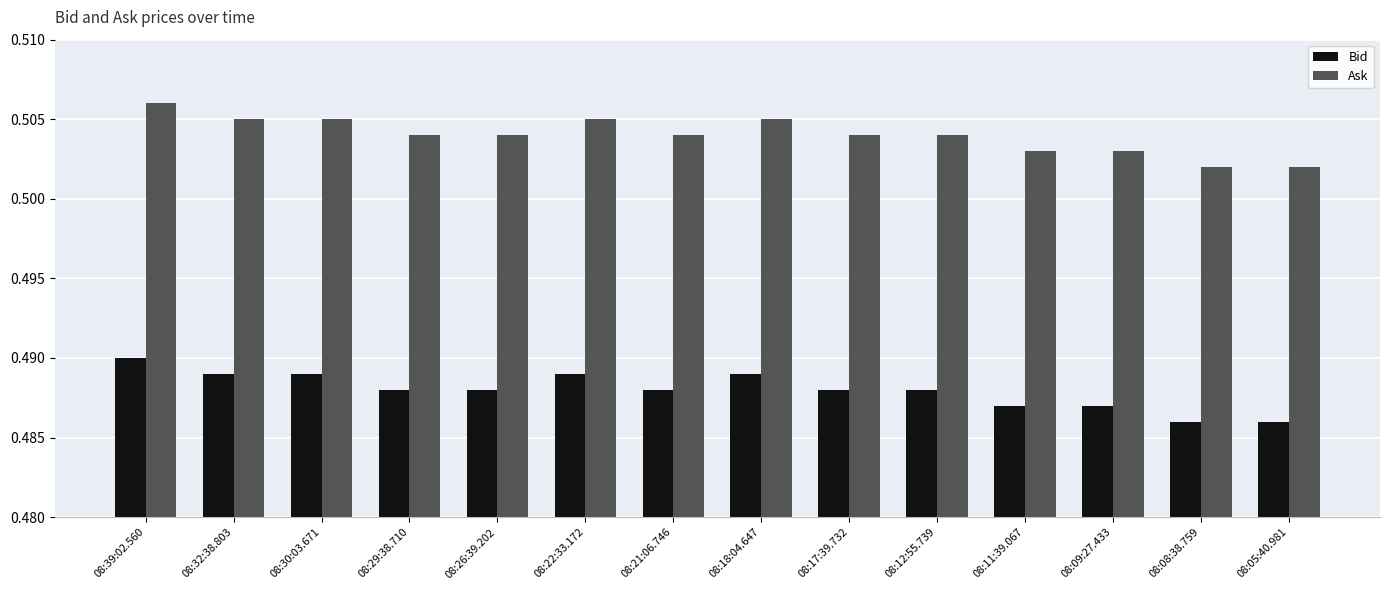

At which label does Bid reach its peak?

08:39:02.560